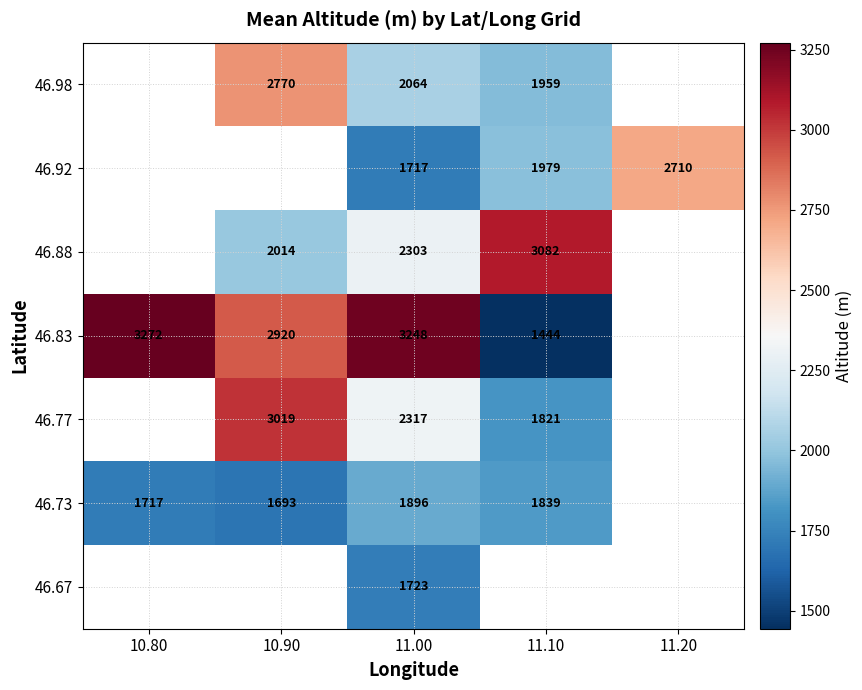

The 46.92 series shows 1110.3 at 11.00. True or false?

False